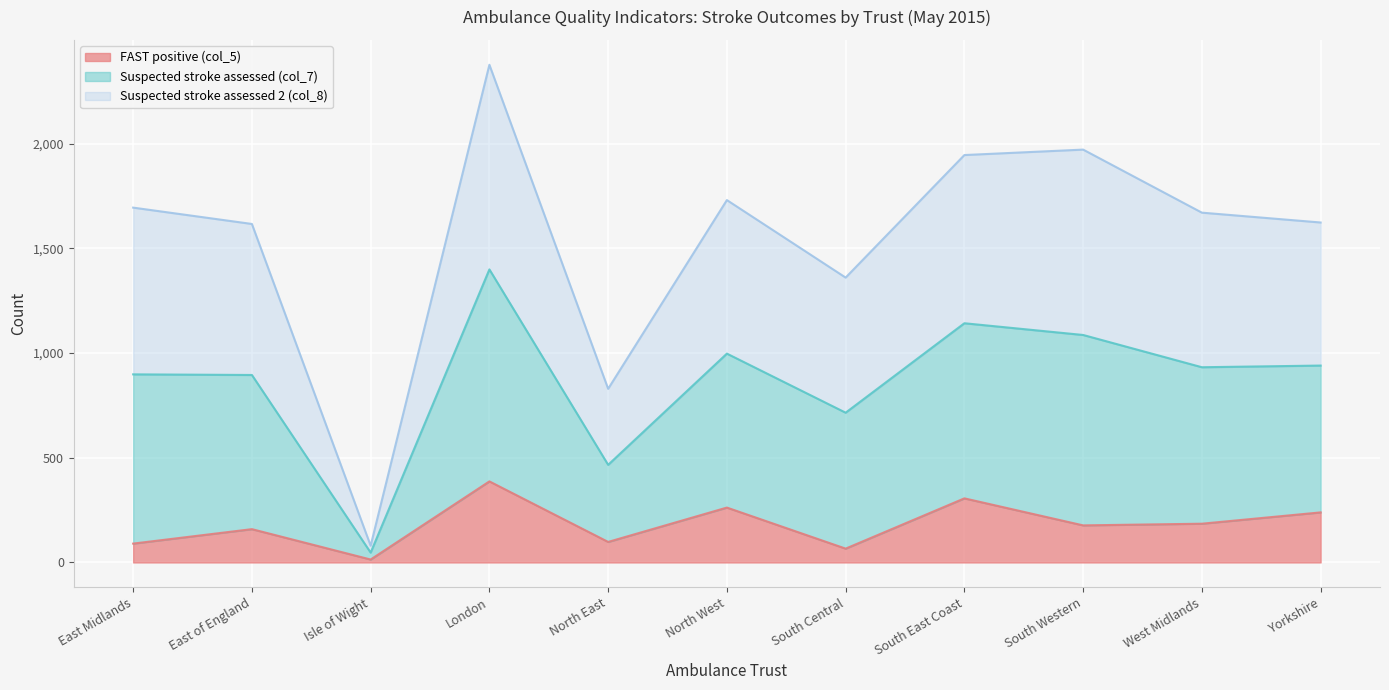

Where is FAST positive (col_5) nearest to the value 200?

West Midlands